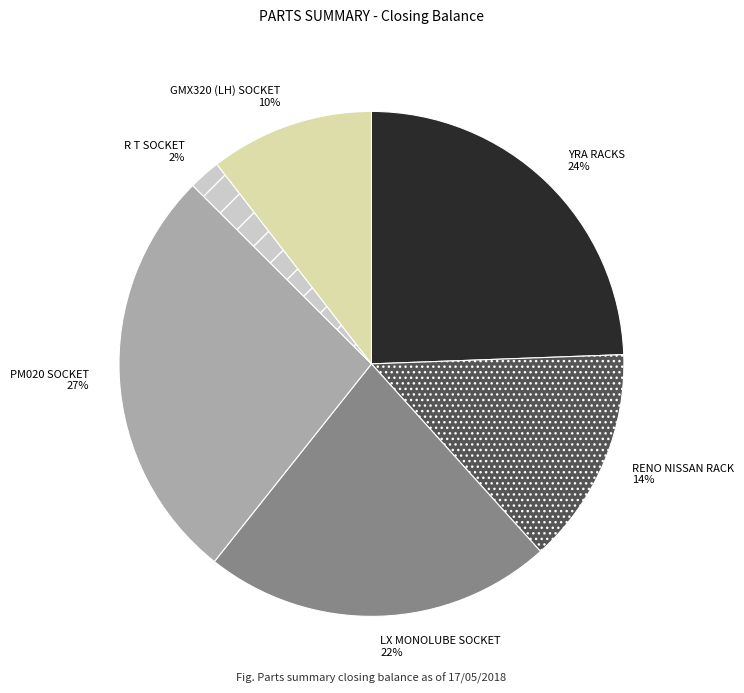

Which has a higher value, RENO NISSAN RACK or R T SOCKET?

RENO NISSAN RACK